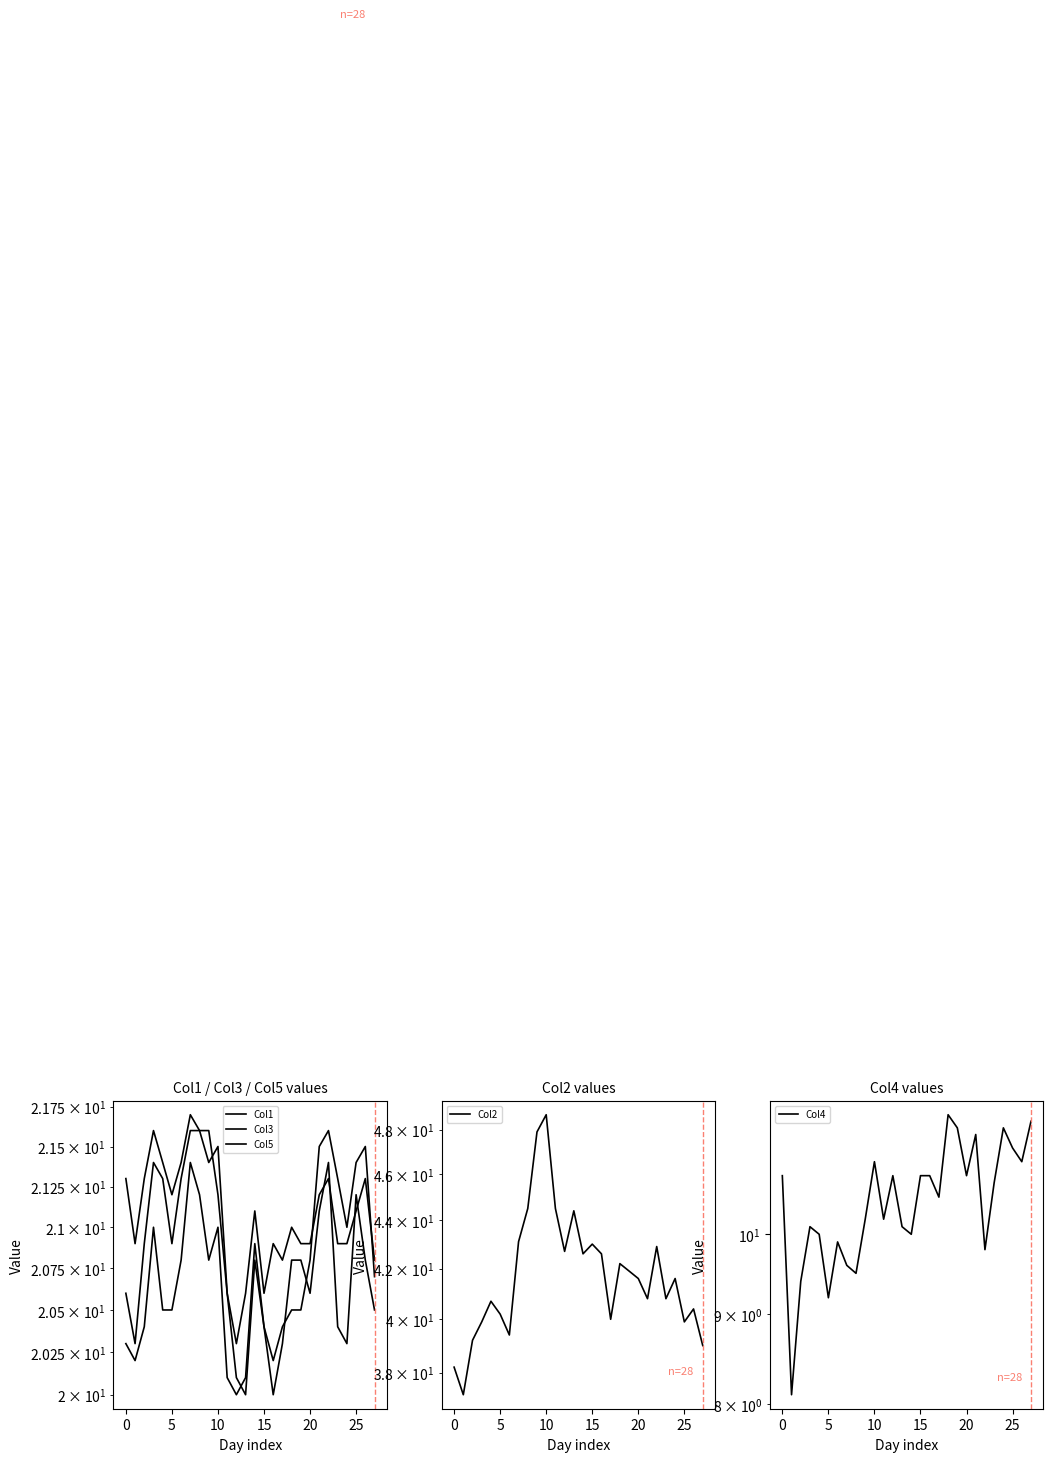

At 25, list the series in order from largest to smallest.

Col2, Col3, Col1, Col5, Col4